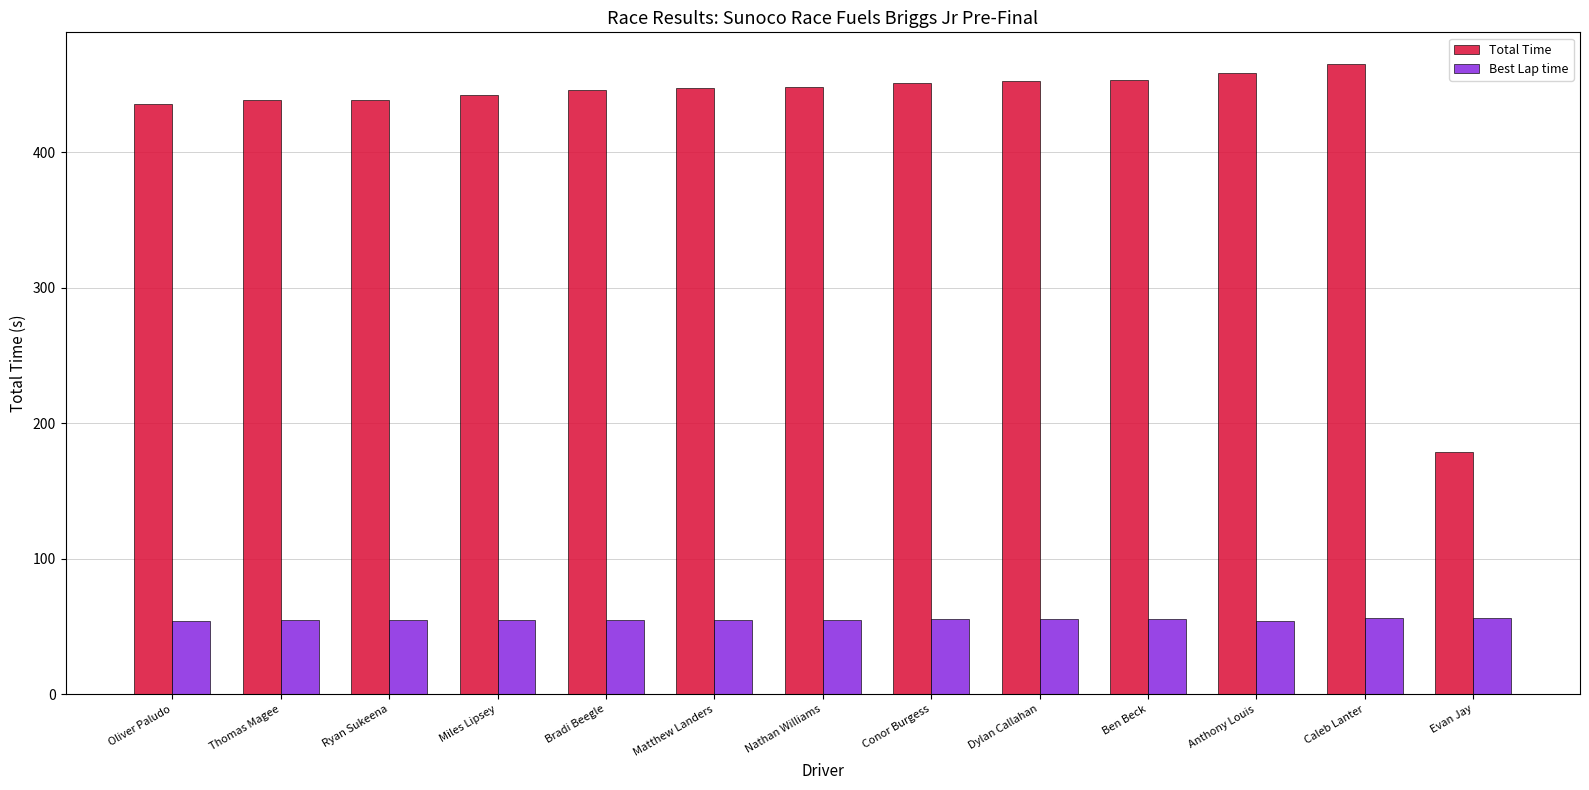

The value of Best Lap time at Ryan Sukeena is 19.4. True or false?

False